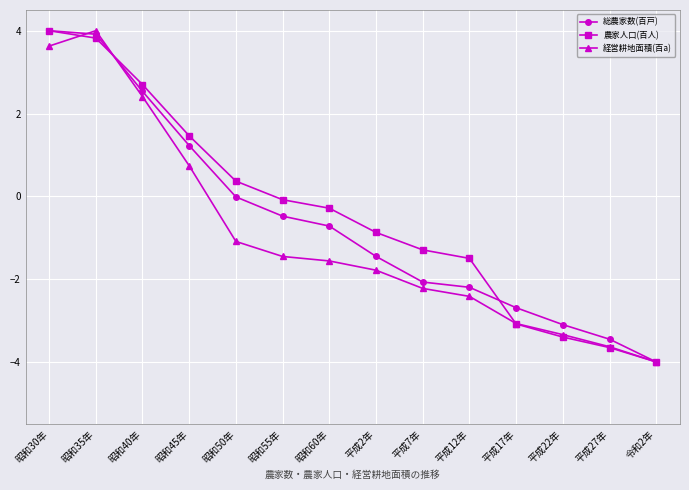

True or false: 経営耕地面積(百a) and 農家人口(百人) cross at least once.

True